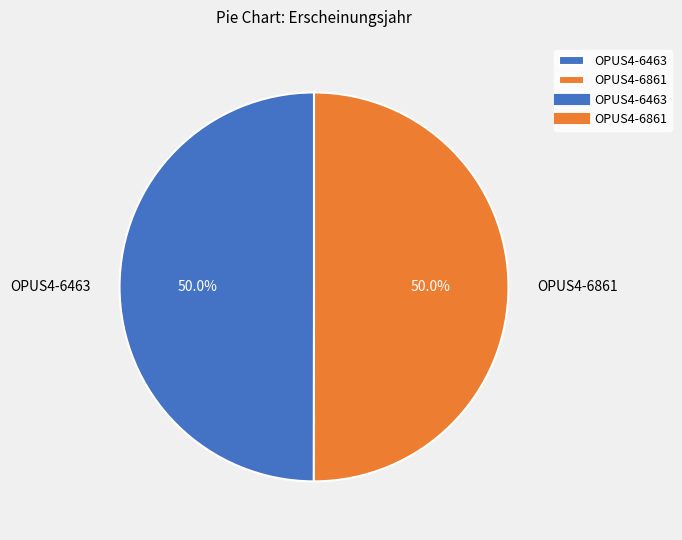

What is the ratio of the value at OPUS4-6463 to the value at OPUS4-6861?

1.0